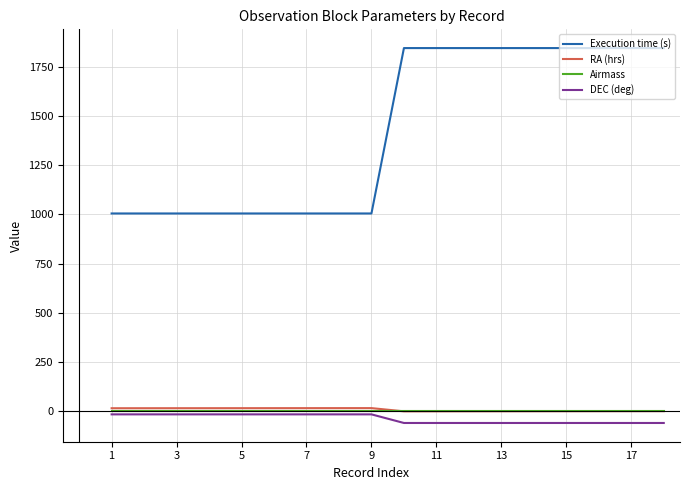

Which series has the widest spread of values?

Execution time (s)